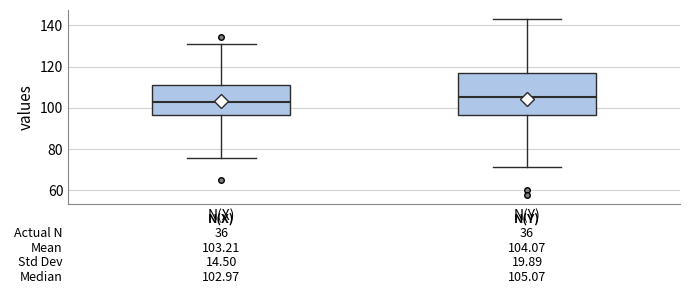

Comparing the boxes themselves (not the whiskers), which one is the tallest?

N(Y)